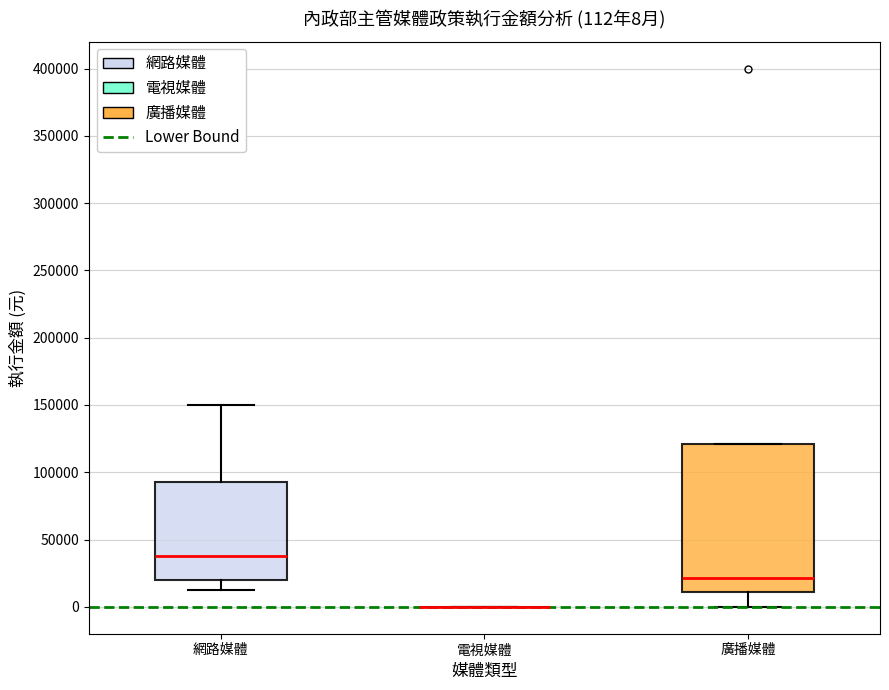

Which box is the tallest, from its lower edge to its upper edge?

廣播媒體